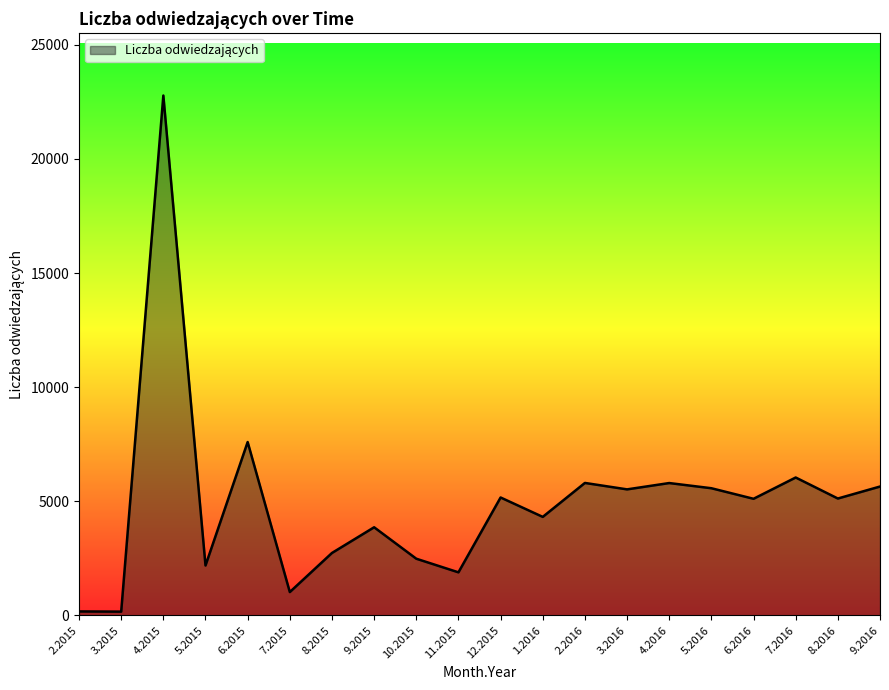

What is the difference between the maximum and minimum values?

22618